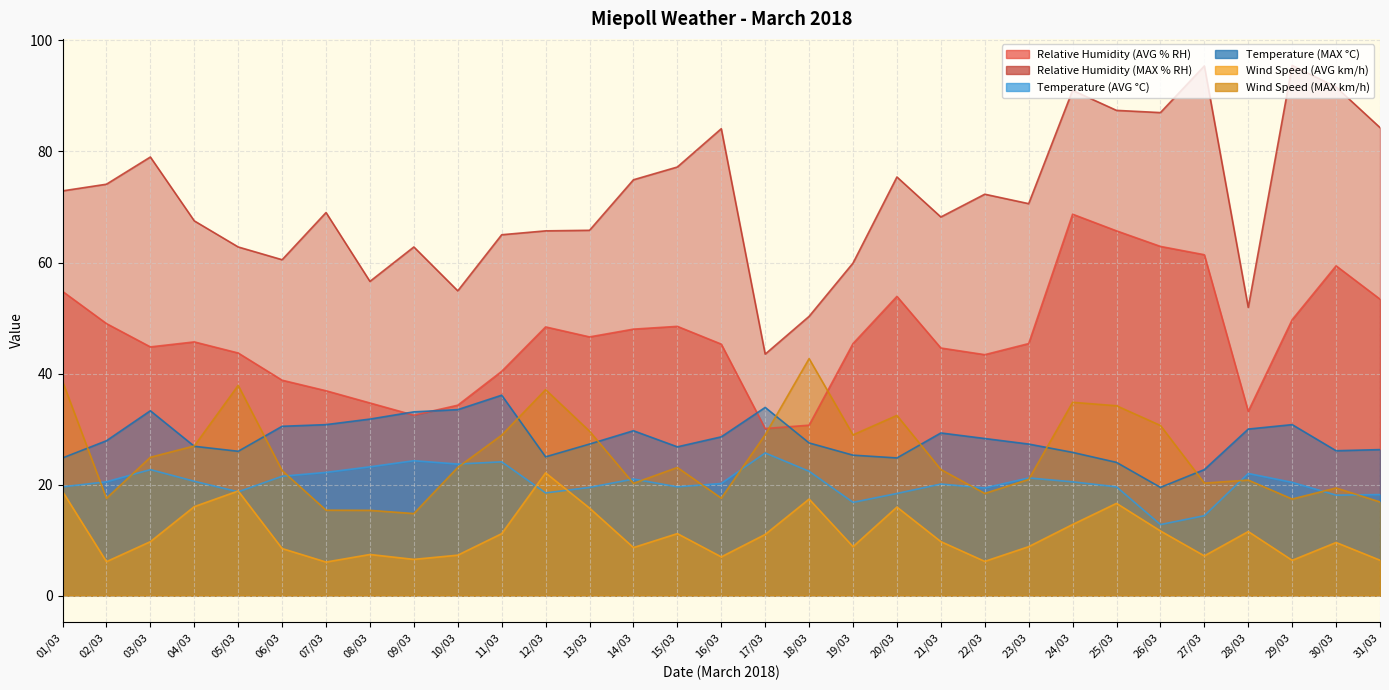

What is the sum of all Temperature (AVG °C) values?

629.9